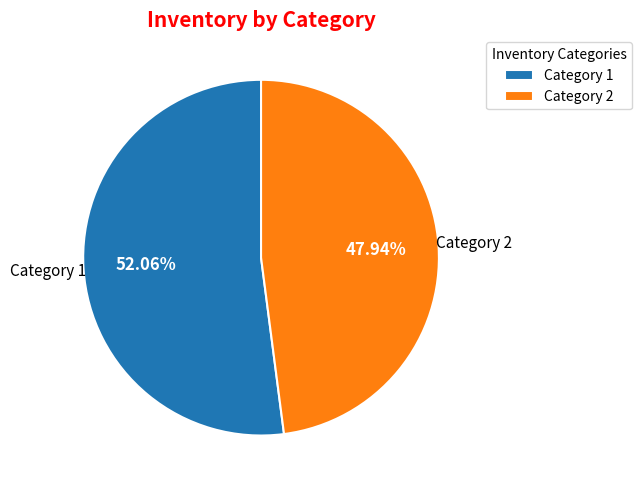

How many slices are in this pie chart?

2